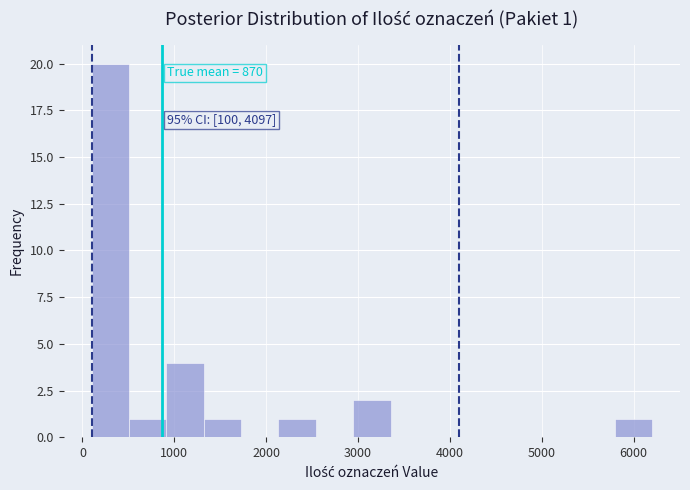

Over which range of the x-axis is the bar tallest?

100 to 500